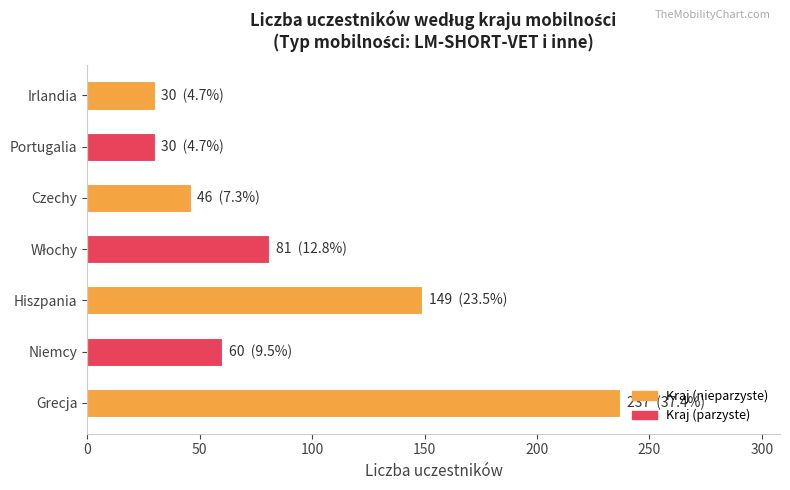

What is the maximum value shown in the chart?

237